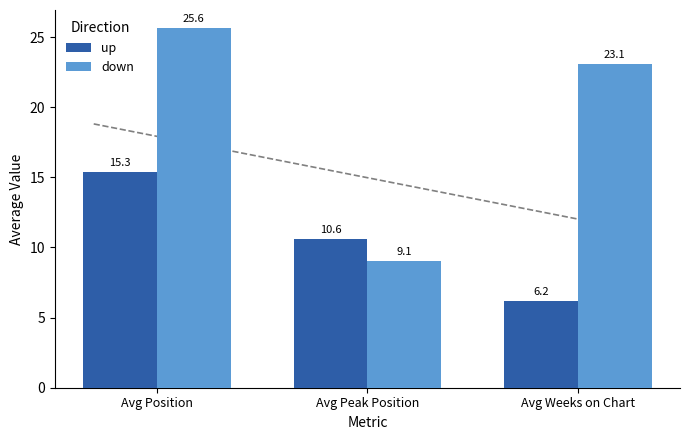

What is the minimum value shown in the chart?

6.2